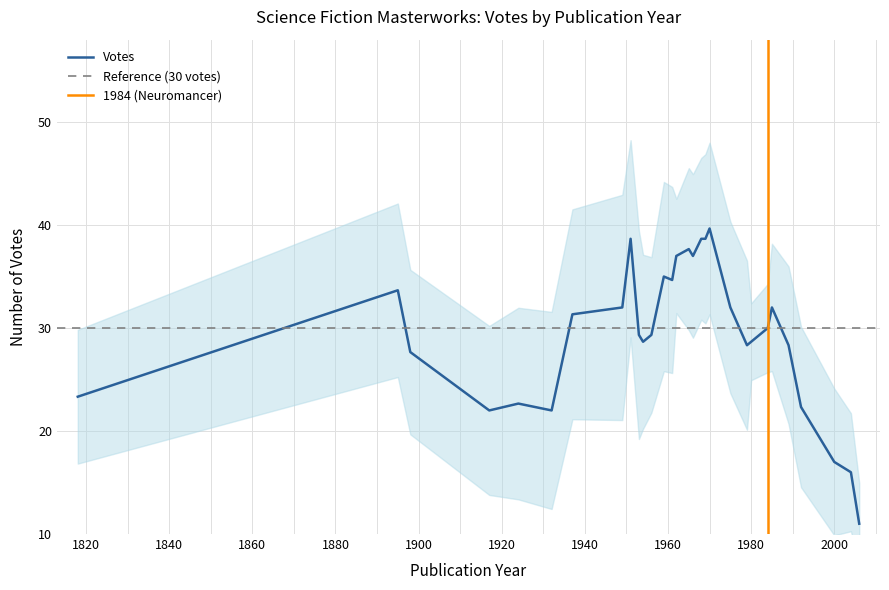

Count the number of categories in the chart.

30